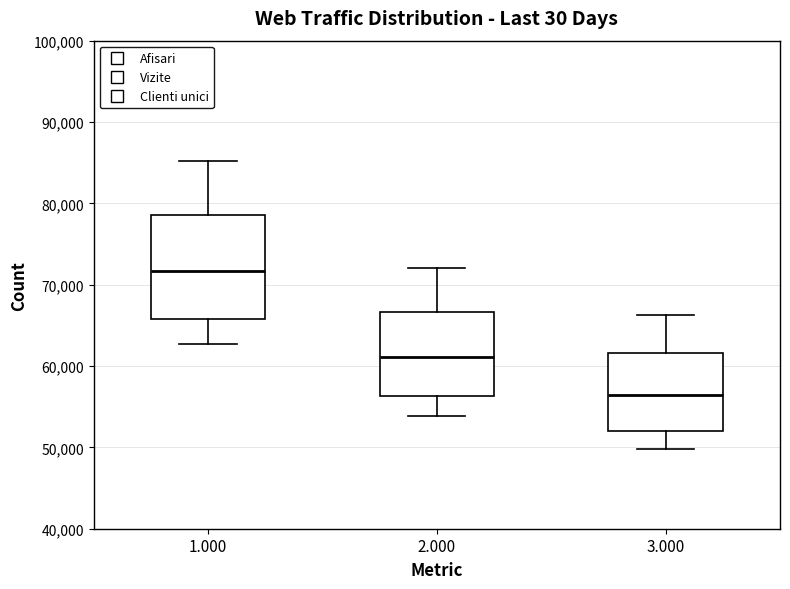

Comparing the boxes themselves (not the whiskers), which one is the tallest?

1.000